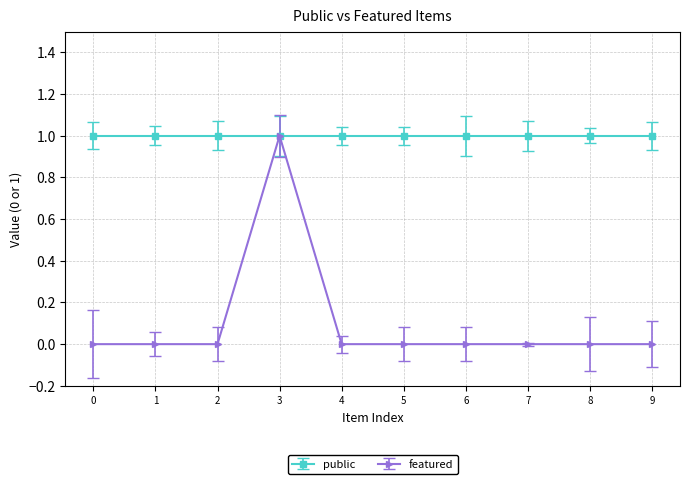

The public series shows 2 at 6. True or false?

False